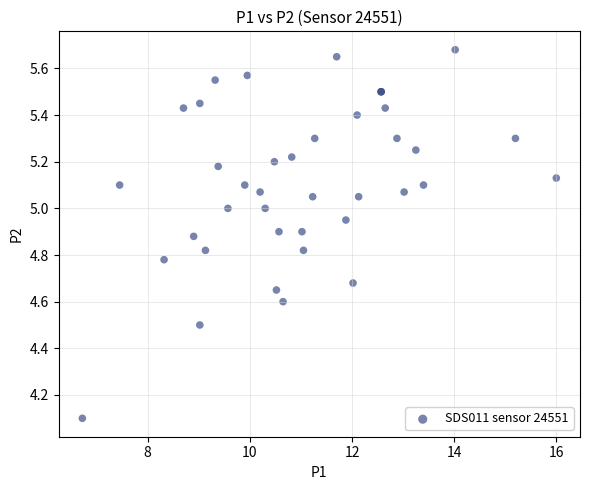

What Y value in the scatter plot is closest to 4?

4.1